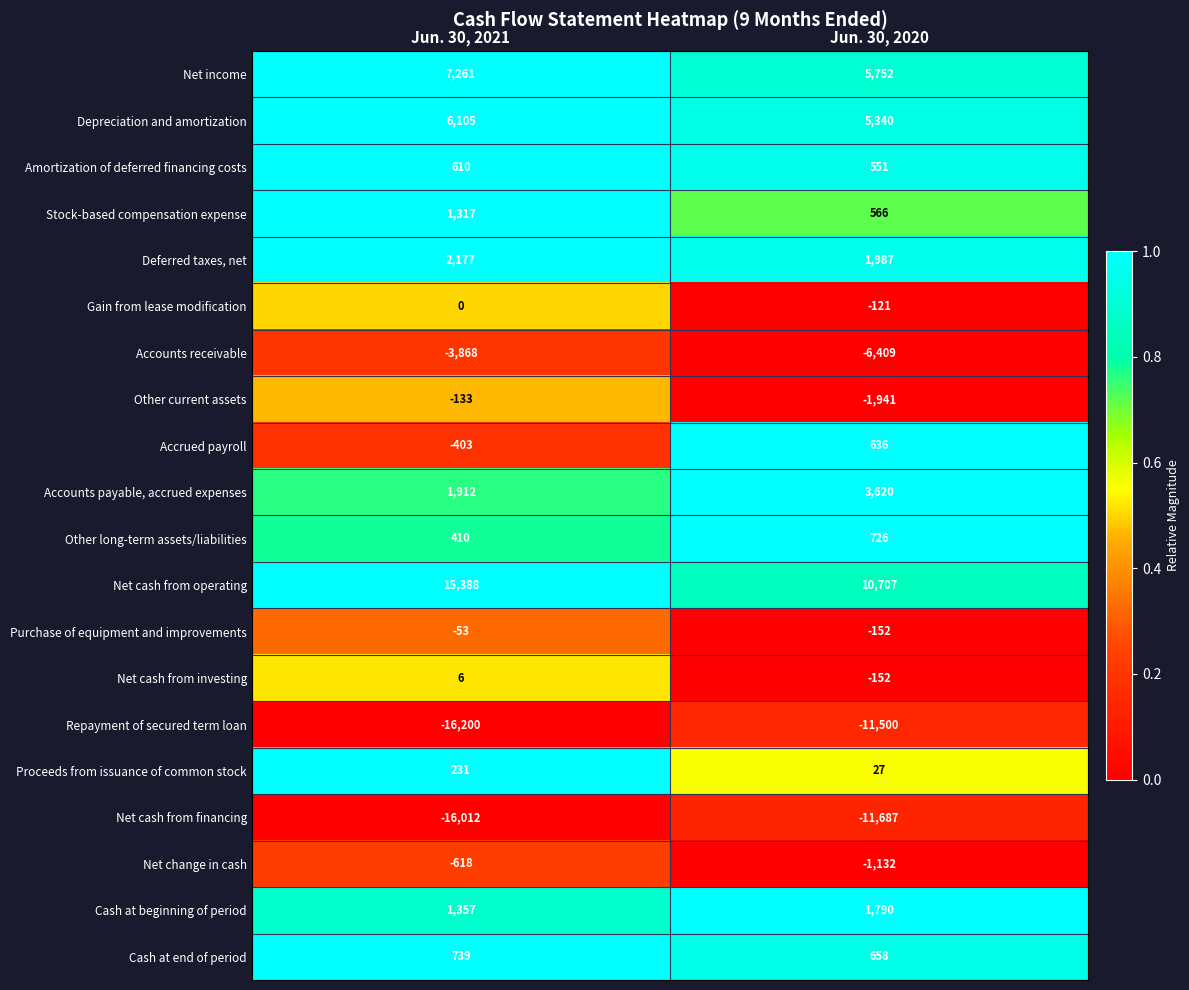

What is the total value across all series at Jun. 30, 2021?

226